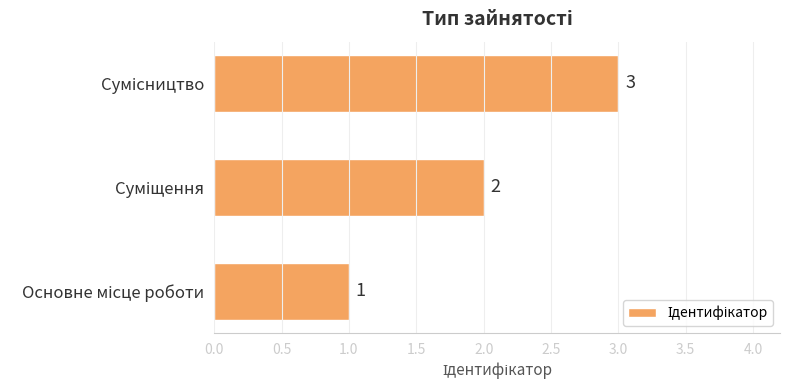

What is the sum of all values?

6